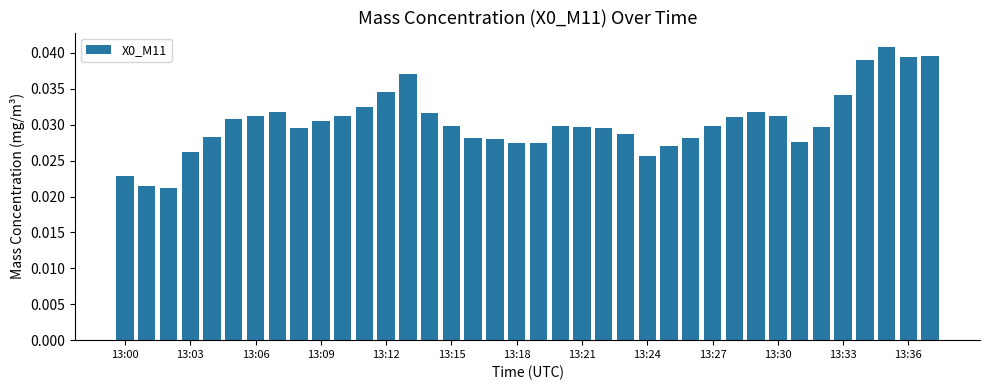

Count the values in the range 0 to 1.

38